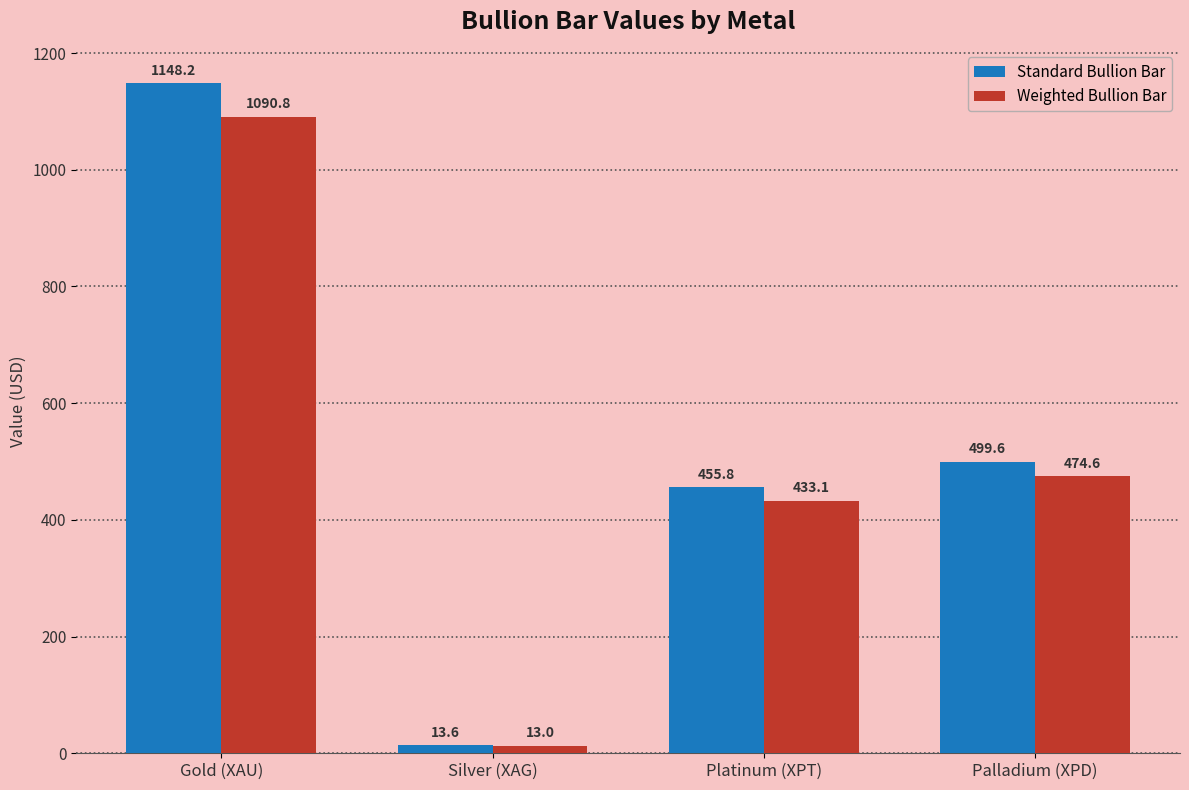

Which series changed the most between Gold (XAU) and Platinum (XPT)?

Standard Bullion Bar